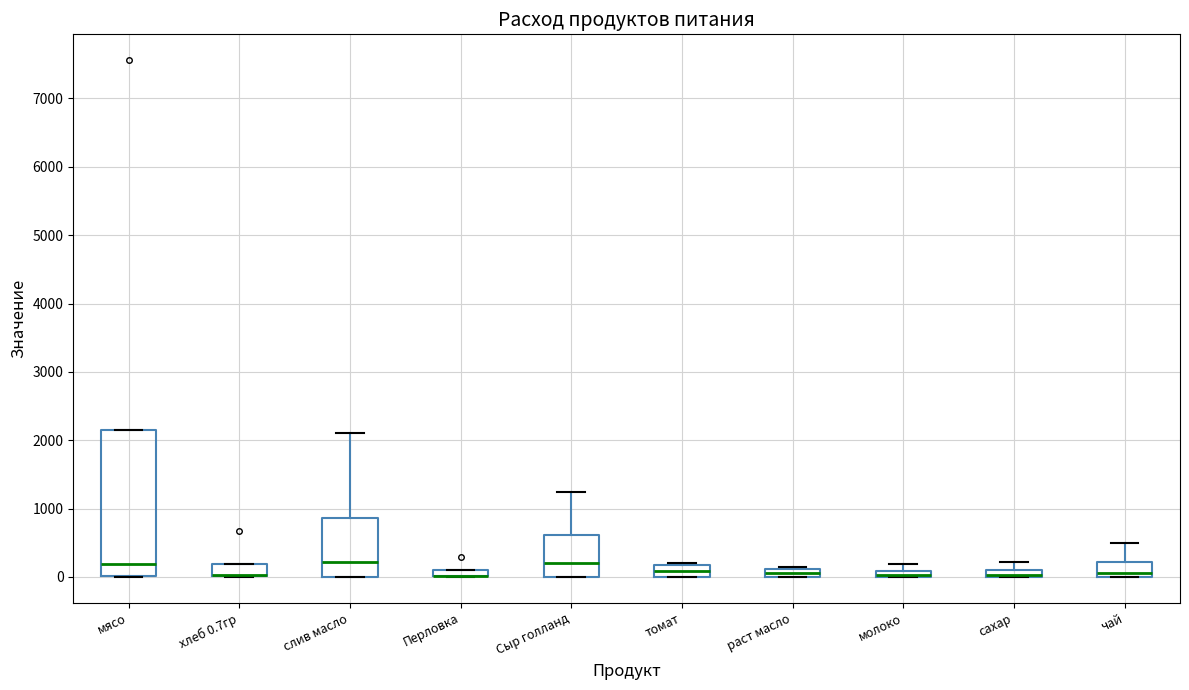

Where does the upper whisker of the box for слив масло end on the y-axis? The values are not printed on the chart, so give them approximately, as read against the axis.

2100